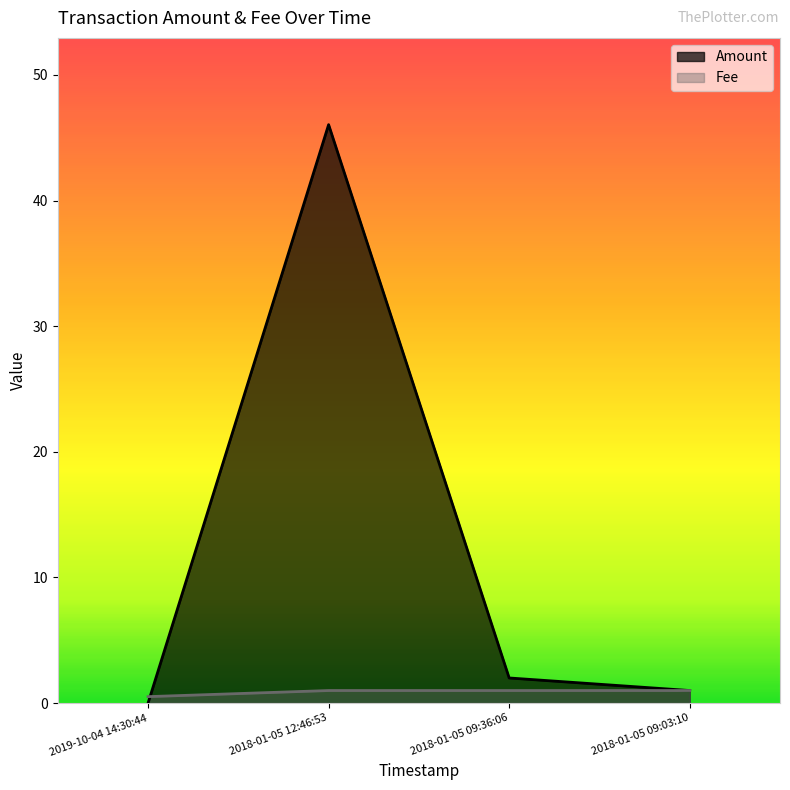

Between which two adjacent categories do Fee and Amount first intersect?

2019-10-04 14:30:44 and 2018-01-05 12:46:53